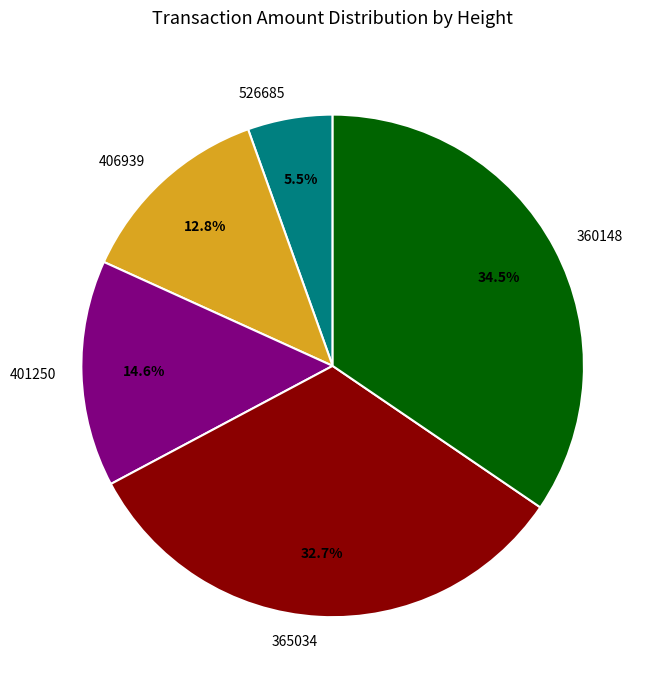

To the nearest percent, what is the difference between the largest and smallest slice percentages?

29%